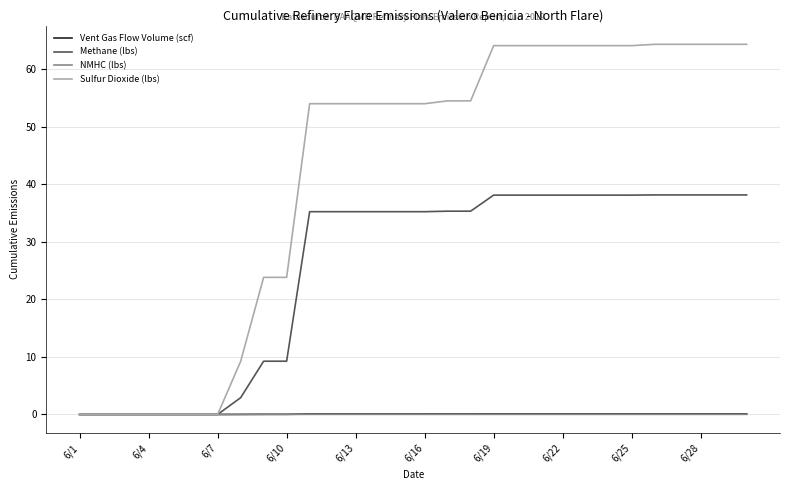

What is the maximum value for Sulfur Dioxide (lbs)?

64.3